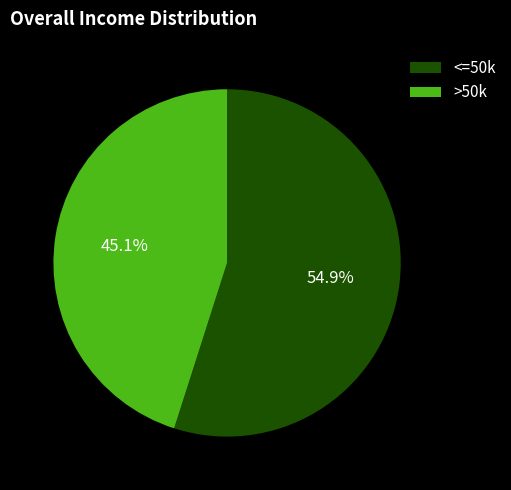

Approximately how many times larger is the value at >50k compared to <=50k?

0.8